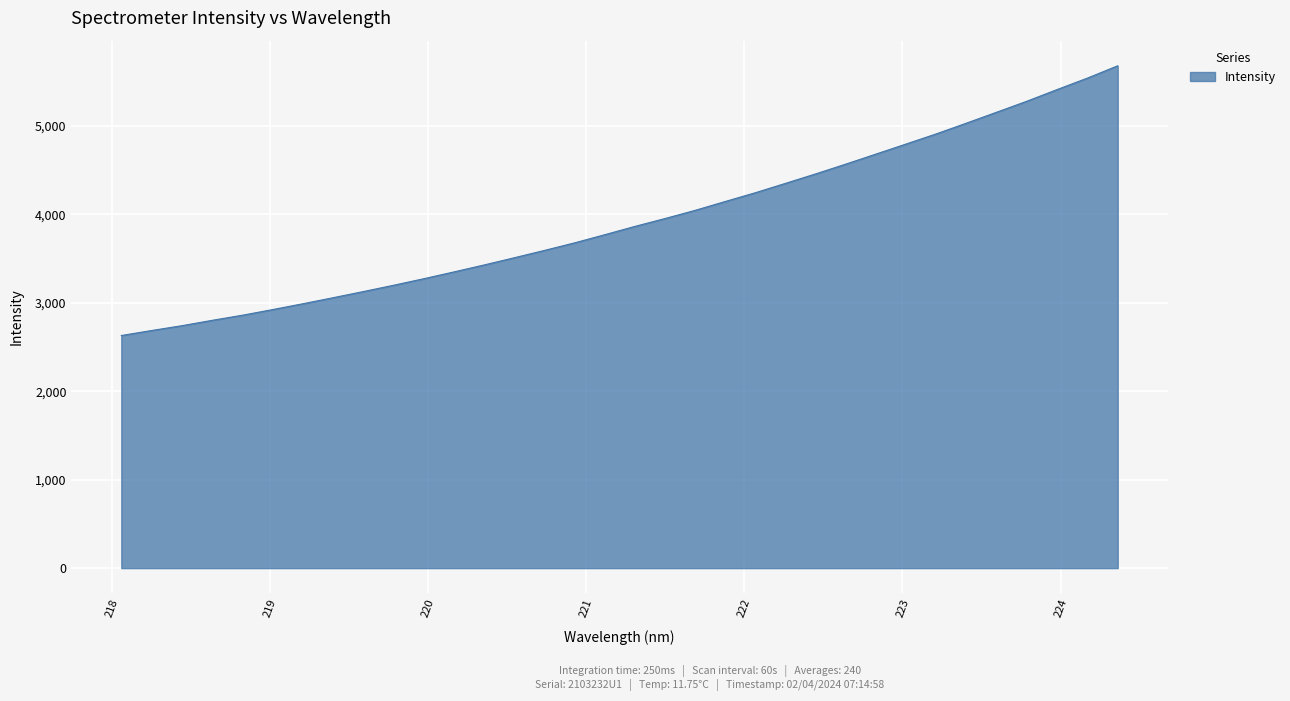

What is the difference between the maximum and minimum values?

3051.0